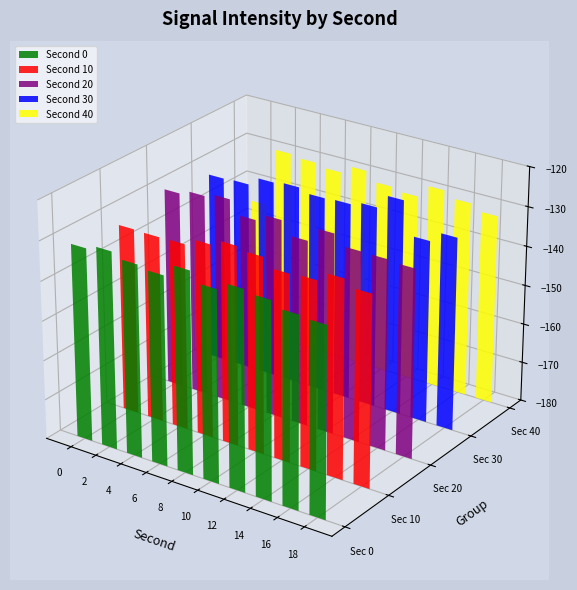

What is the highest value of the 30 series?

-125.3